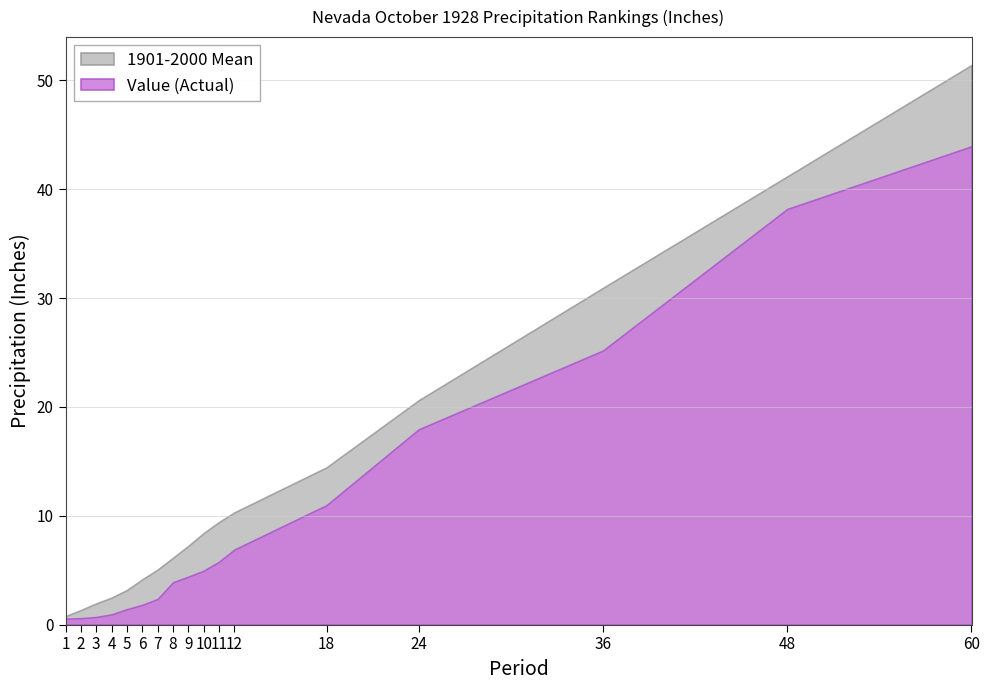

What is the total value across all series at 5?

4.6